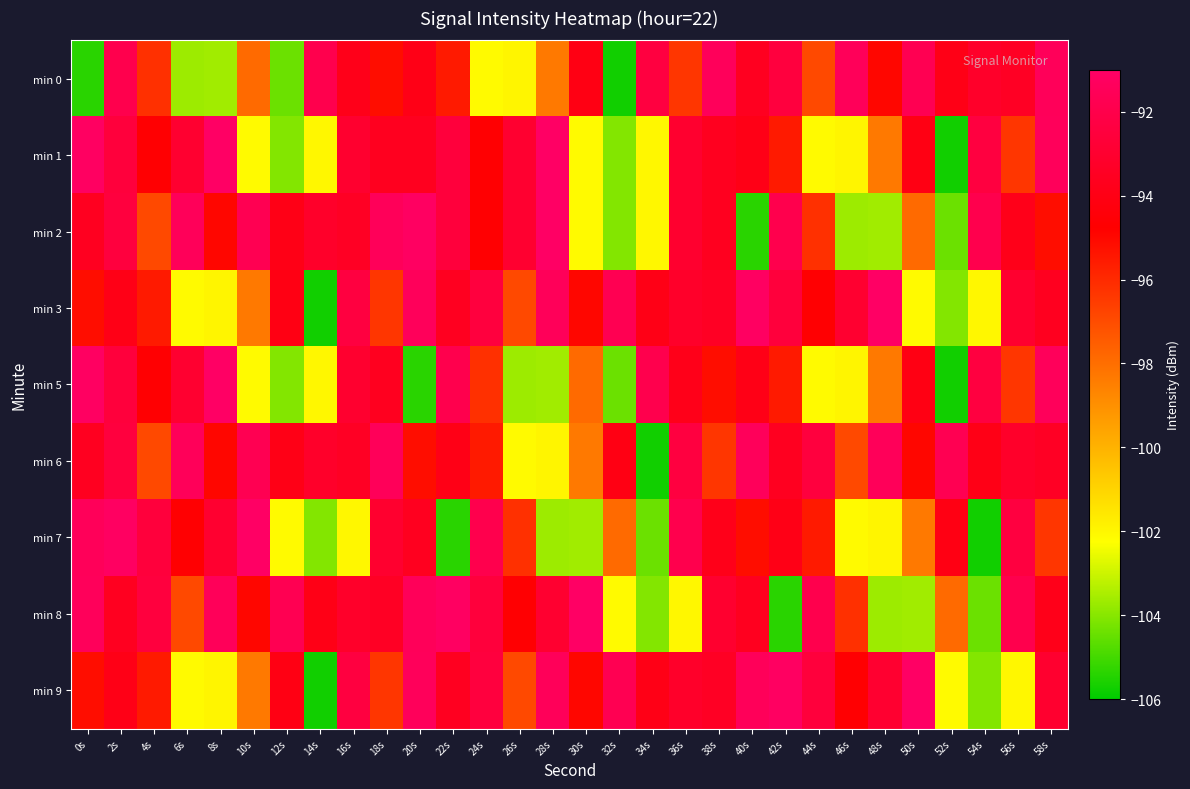

How many series are shown in this chart?

9